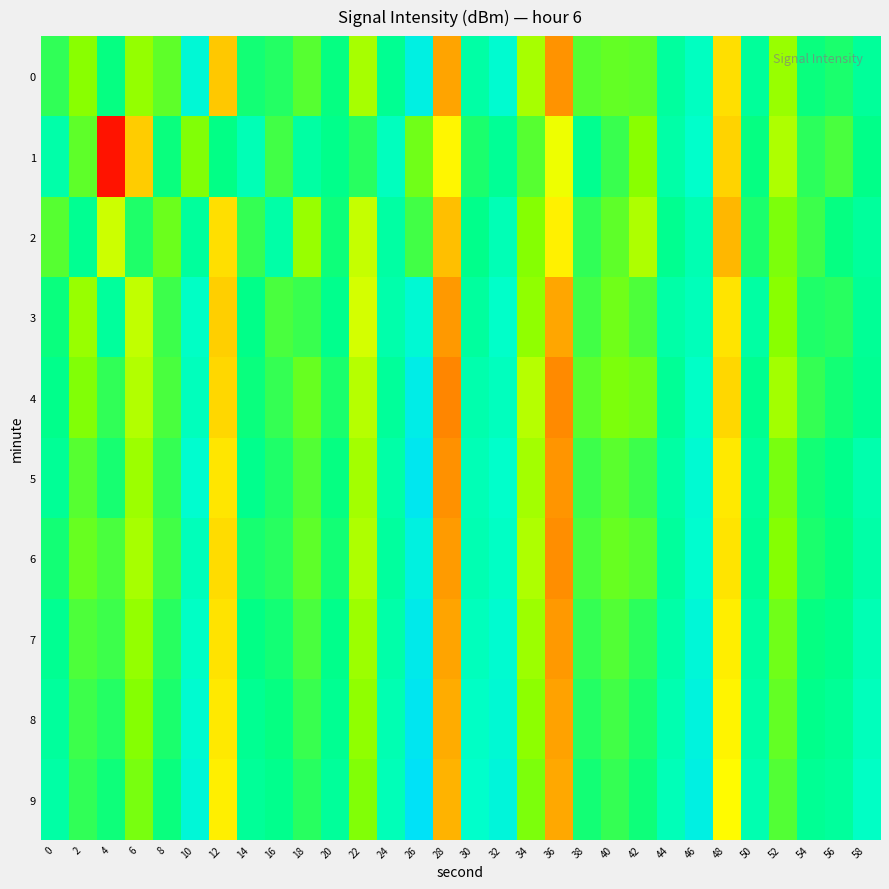

Which series has the widest spread of values?

1